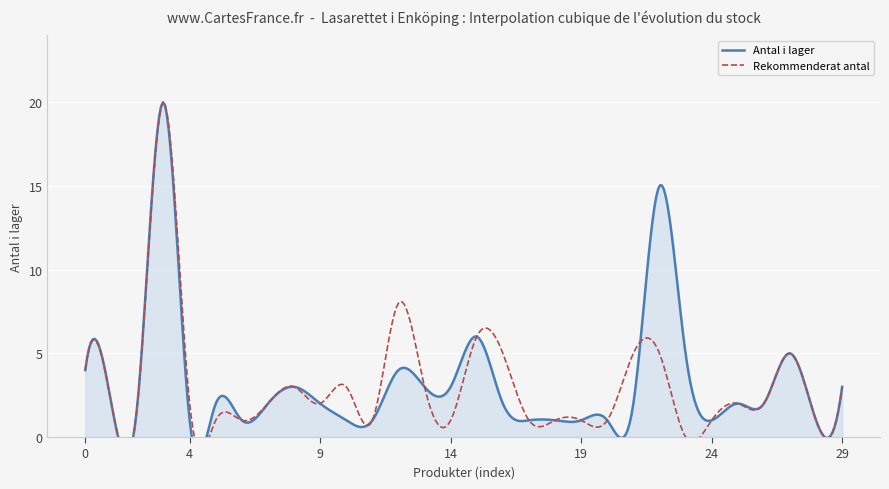

What is the approximate value of rekommenderat_antal at 28?

1